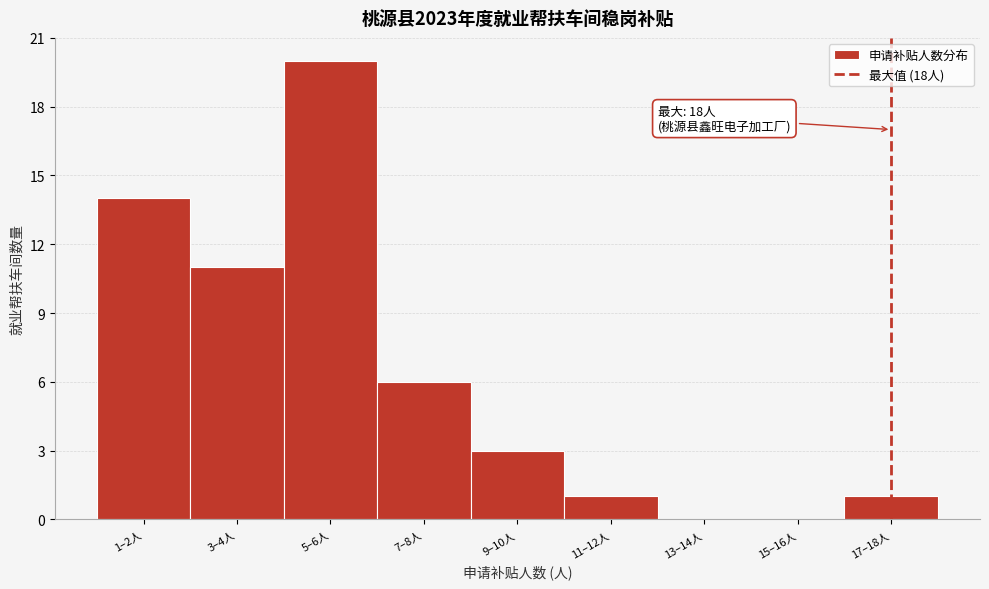

Reading left to right, what are all the values shown in this chart?

1–2人=14	3–4人=11	5–6人=20	7–8人=6	9–10人=3	11–12人=1	13–14人=0	15–16人=0	17–18人=1